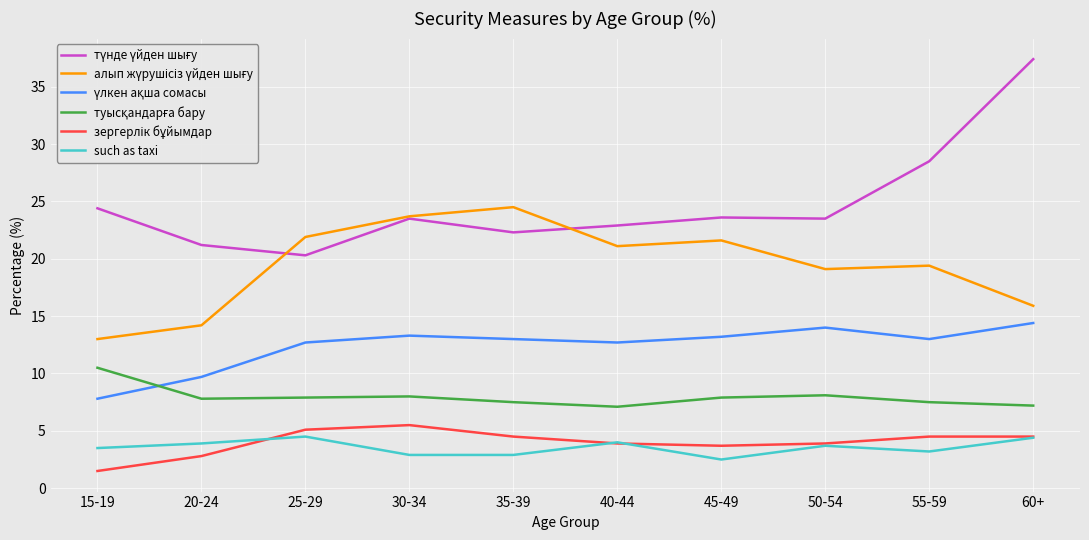

How many lines are shown in the chart?

6